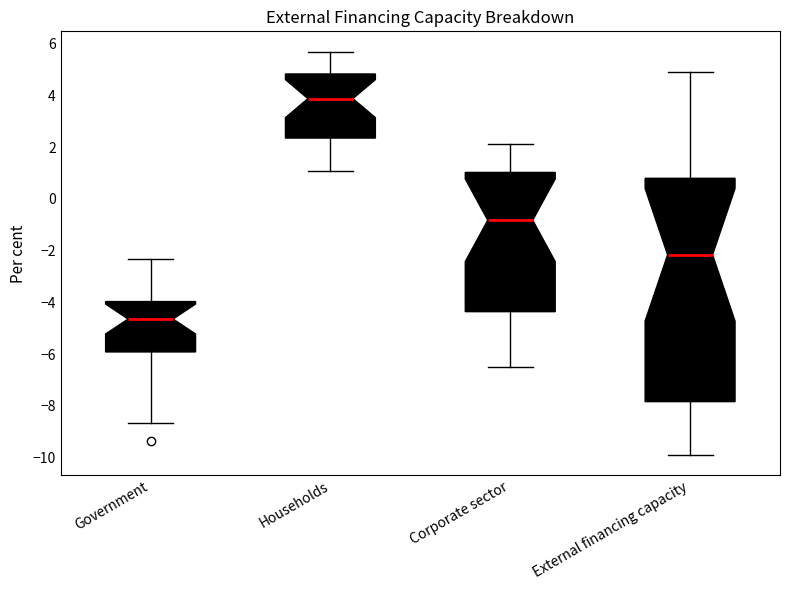

Where does the upper whisker of the box for Corporate sector end on the y-axis? The values are not printed on the chart, so give them approximately, as read against the axis.

2.2